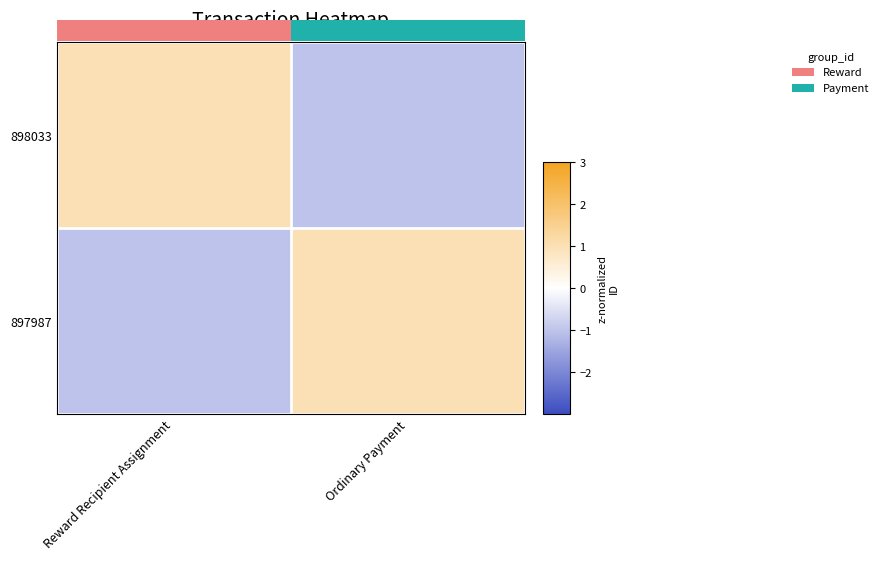

What is the difference between the 897987 values at Reward Recipient Assignment and Ordinary Payment?

2